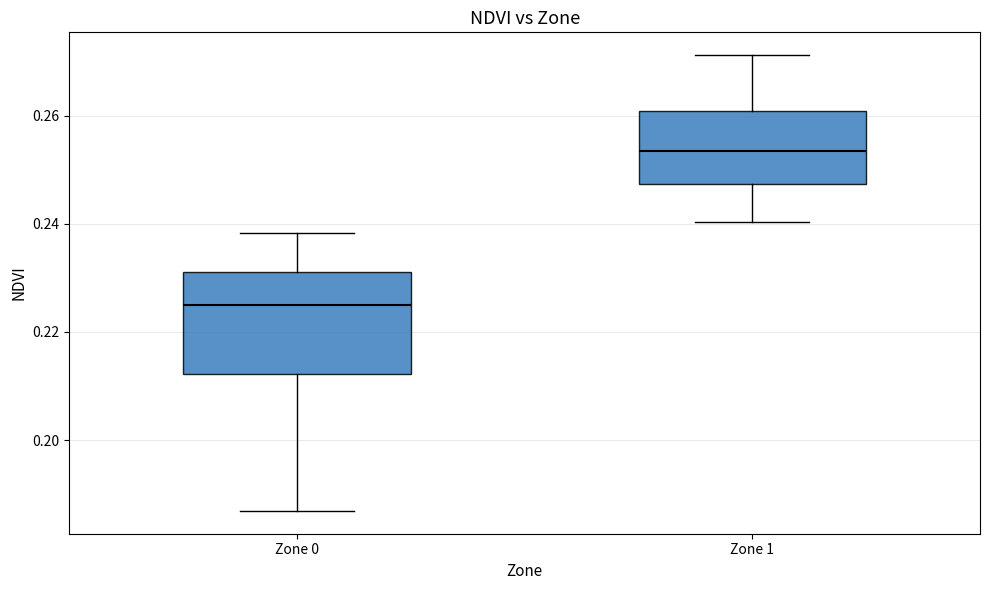

Which box's median line is the highest?

Zone 1